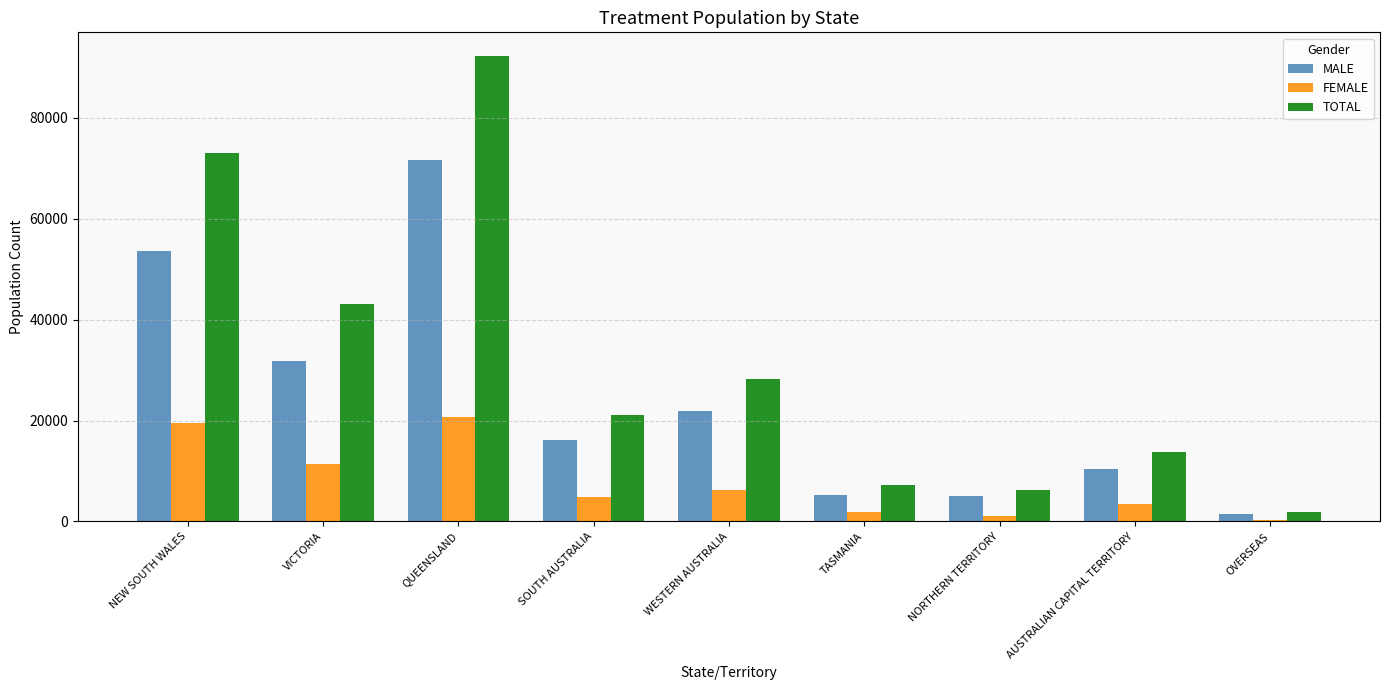

What are all the series names shown in the legend?

MALE, FEMALE, TOTAL